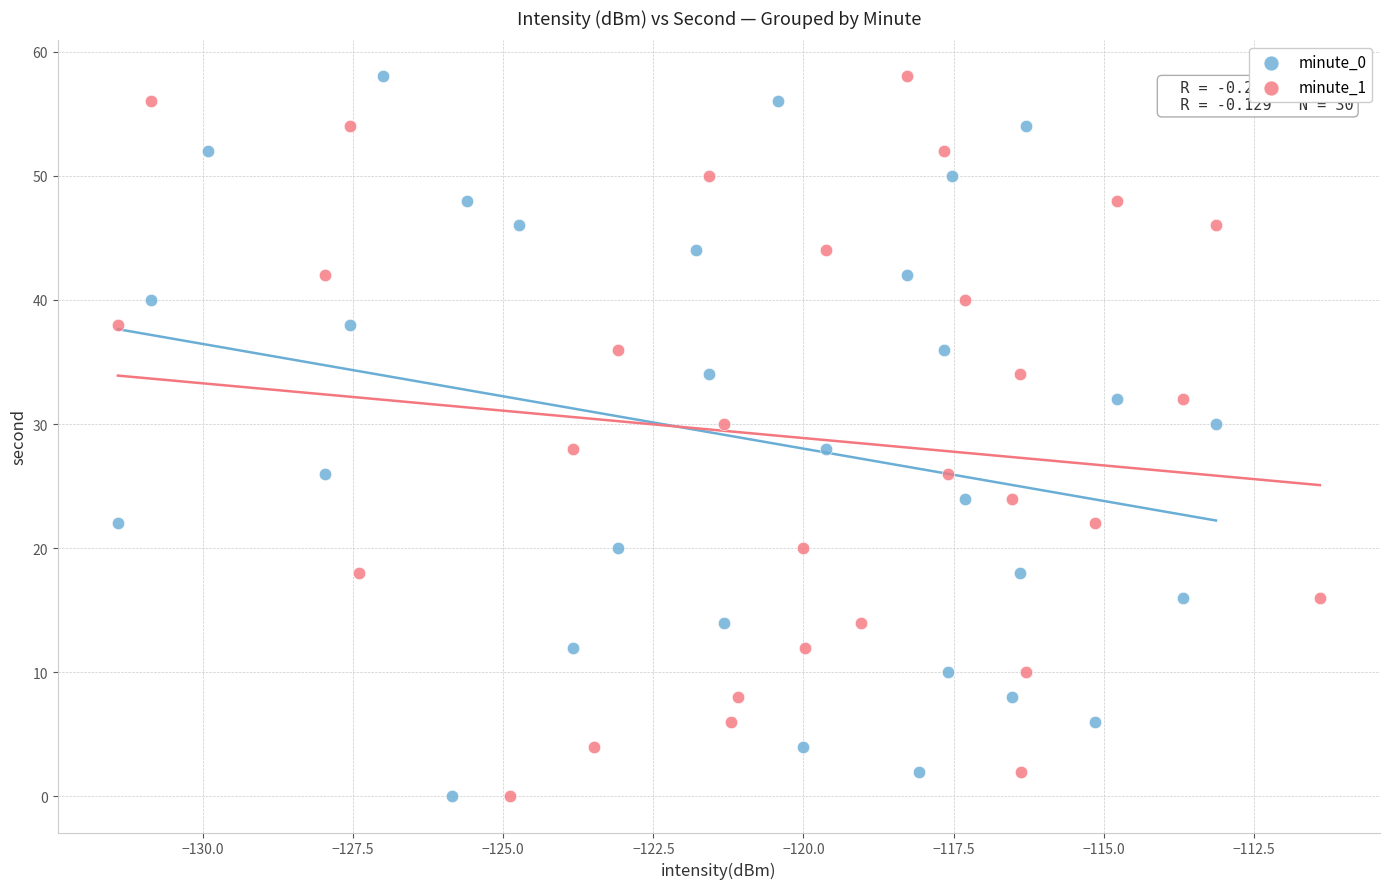

What are all the series names shown in the legend?

minute_0, minute_1